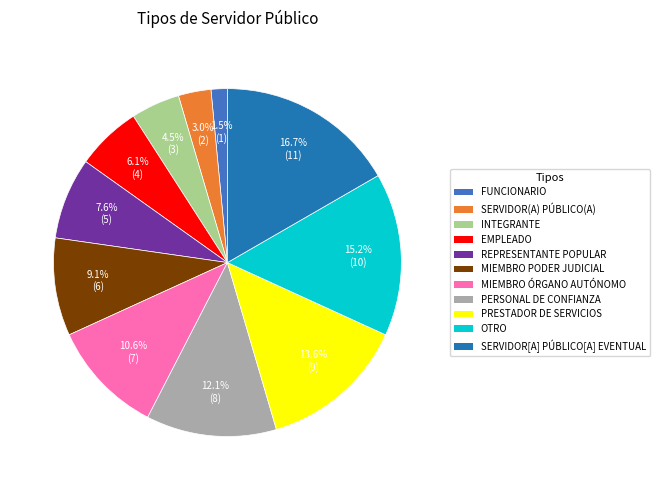

Is there a majority slice in this chart?

No